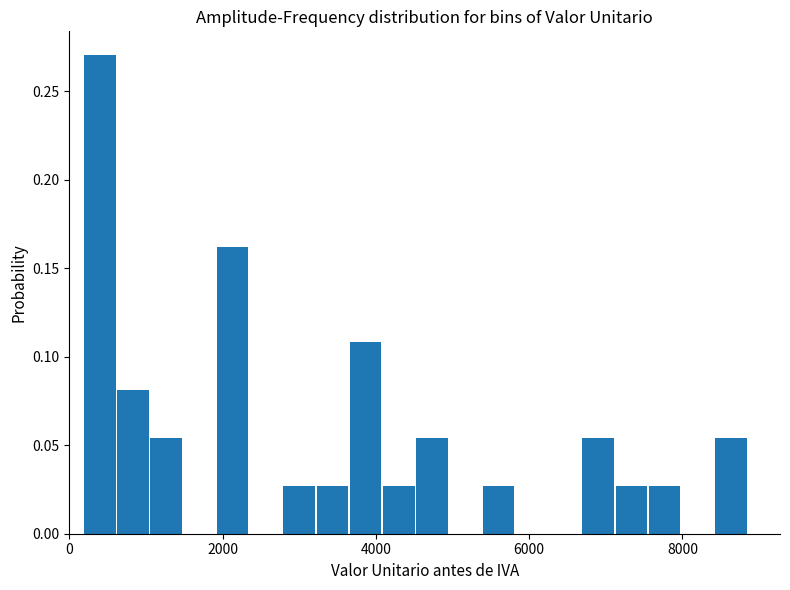

Around what value on the x-axis is the tallest bar? Give the approximate position of its centre, as read against the axis.

400